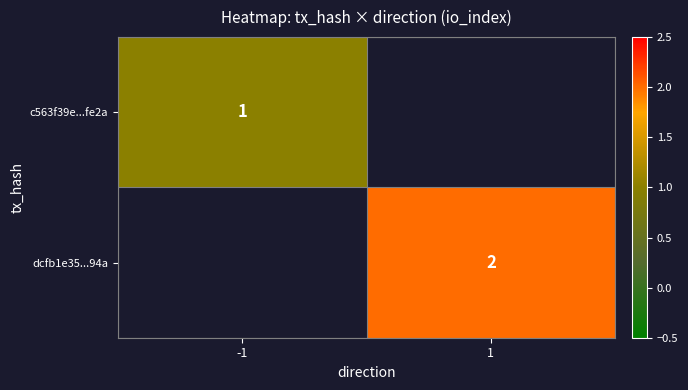

Is it true that c563f39e...fe2a equals 1 at -1?

True